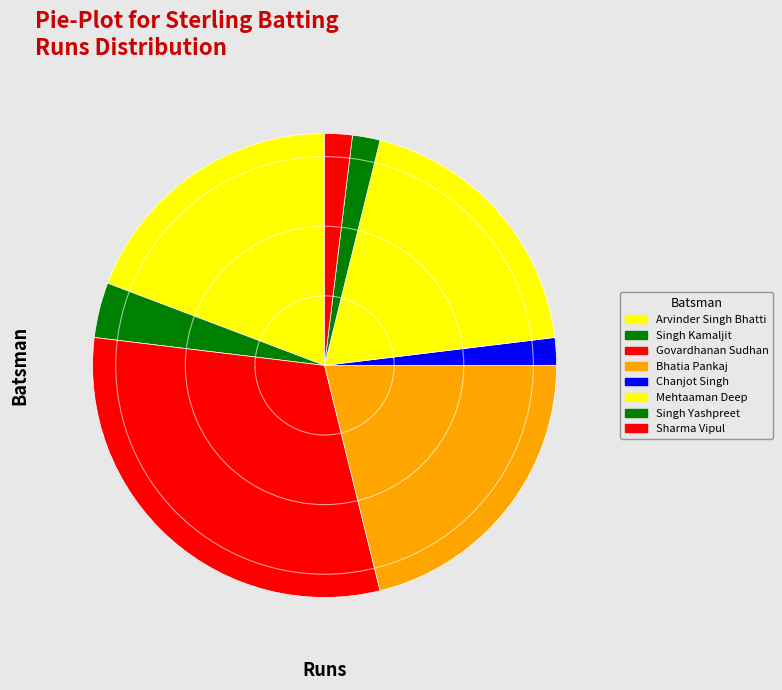

What percentage is the Singh Kamaljit slice, to the nearest percent?

4%